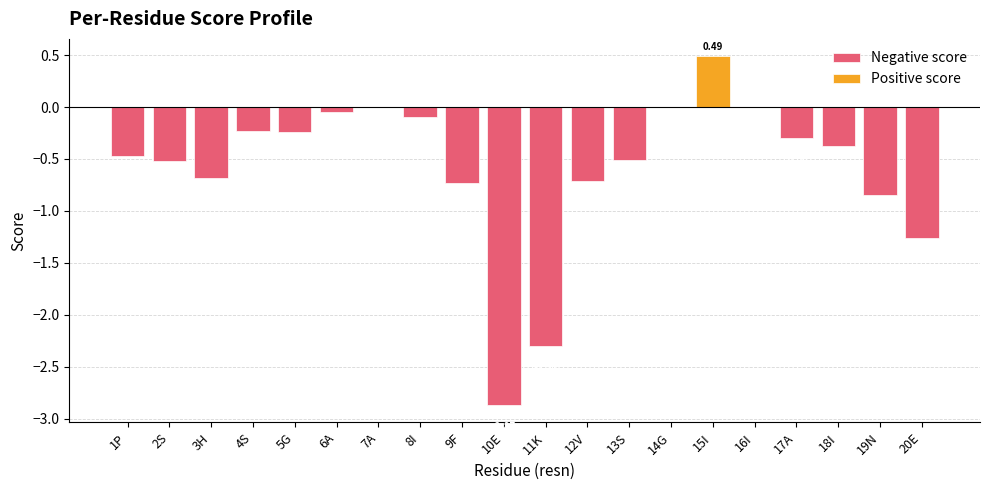

Rank the categories by value from lowest to highest.

E, K, E, N, F, V, H, S, S, P, I, A, G, S, I, A, A, G, I, I